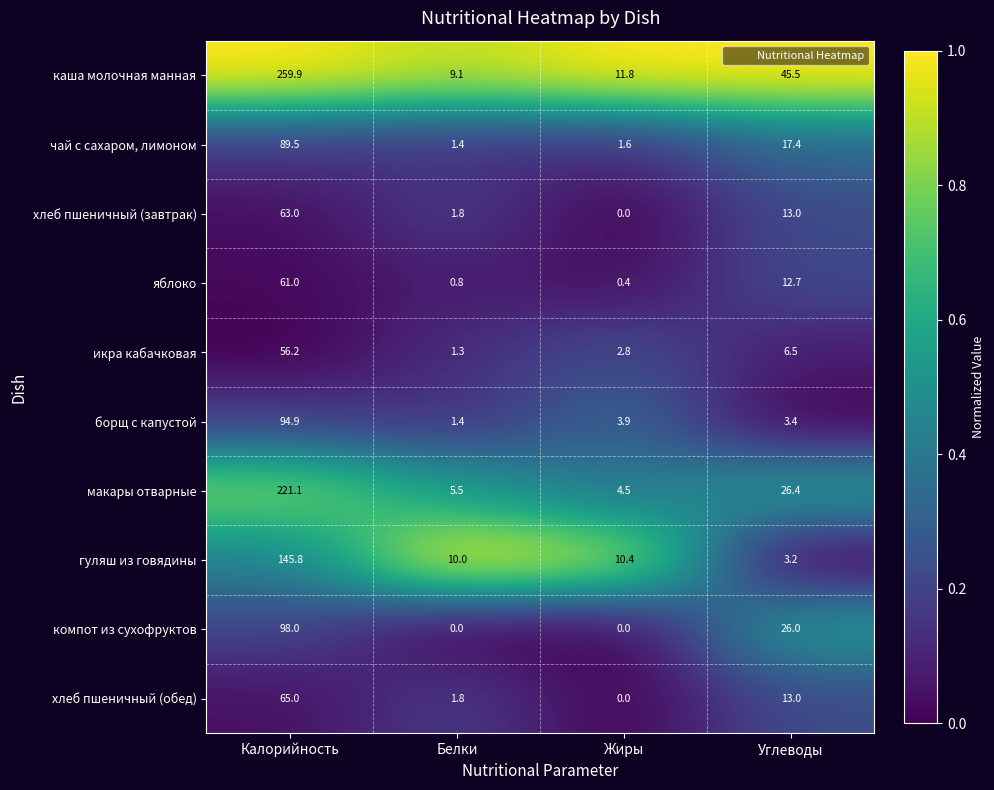

What is the difference between the яблоко values at Жиры and Калорийность?

60.6